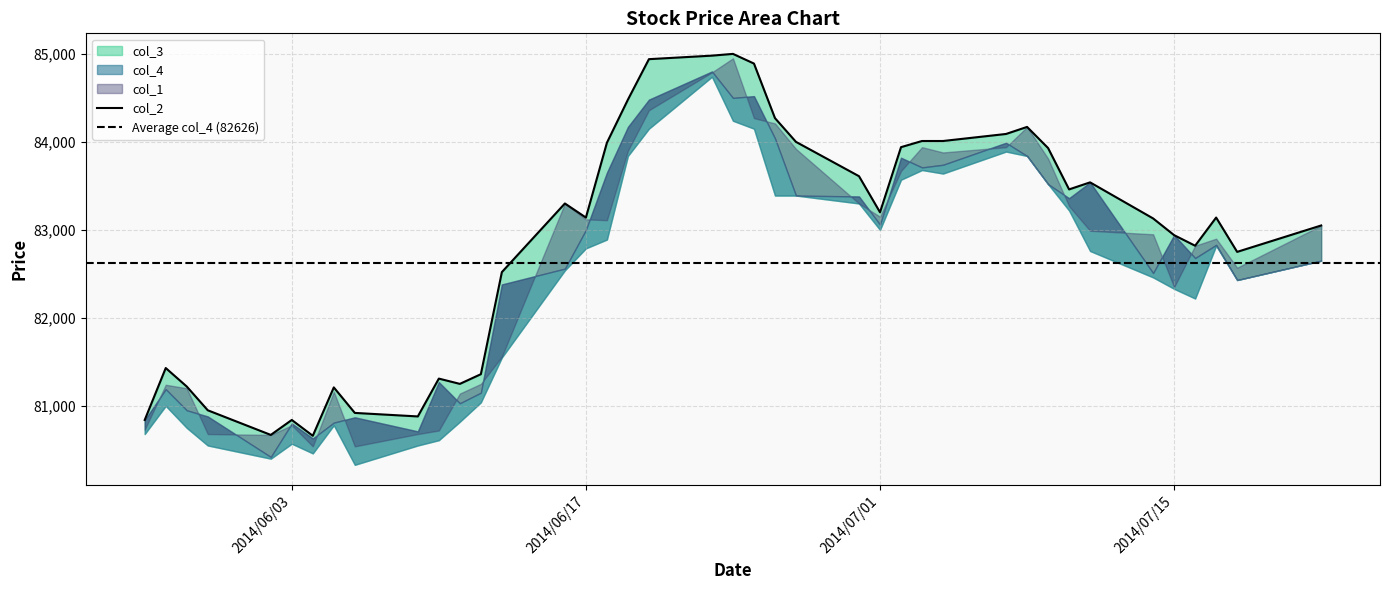

What is the minimum value shown in the chart?

80330